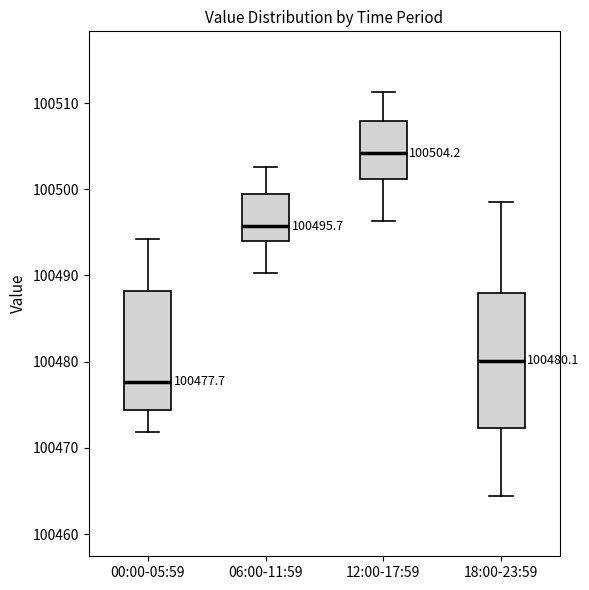

Comparing the boxes themselves (not the whiskers), which one is the tallest?

18:00-23:59